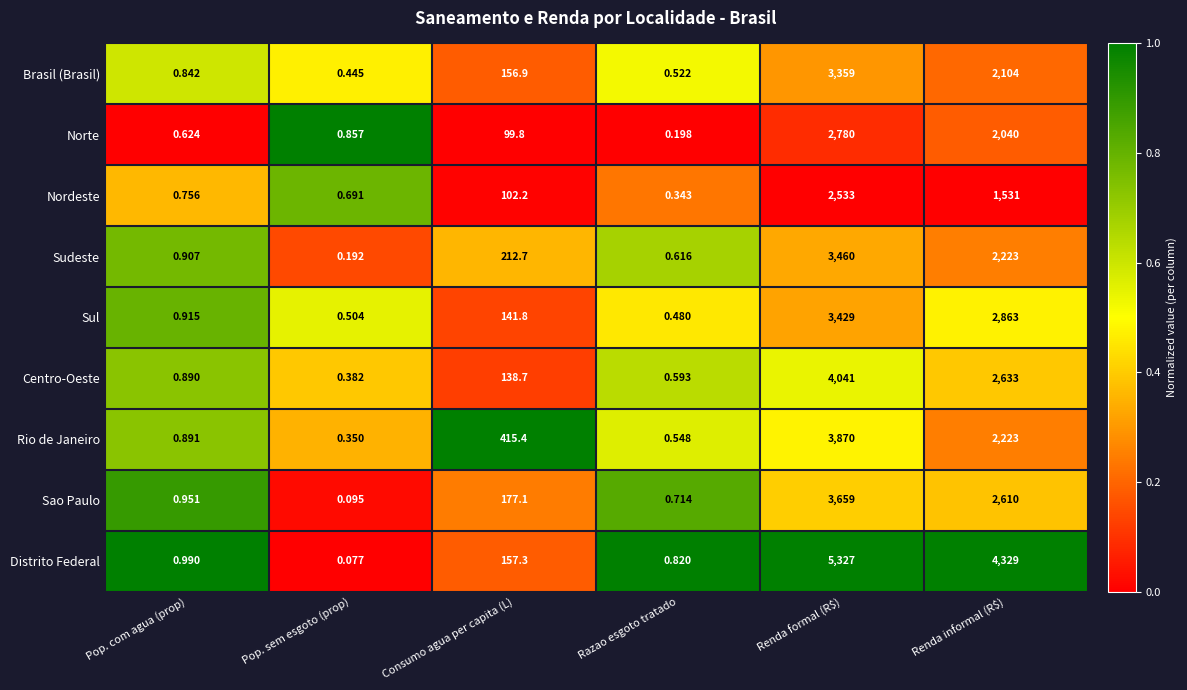

Which category has the highest value across all series?

Renda formal (R$)